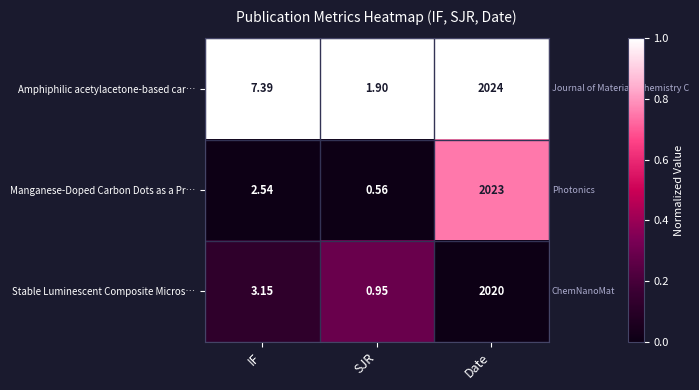

Which series has the largest total across all categories?

Amphiphilic acetylacetone-based car…